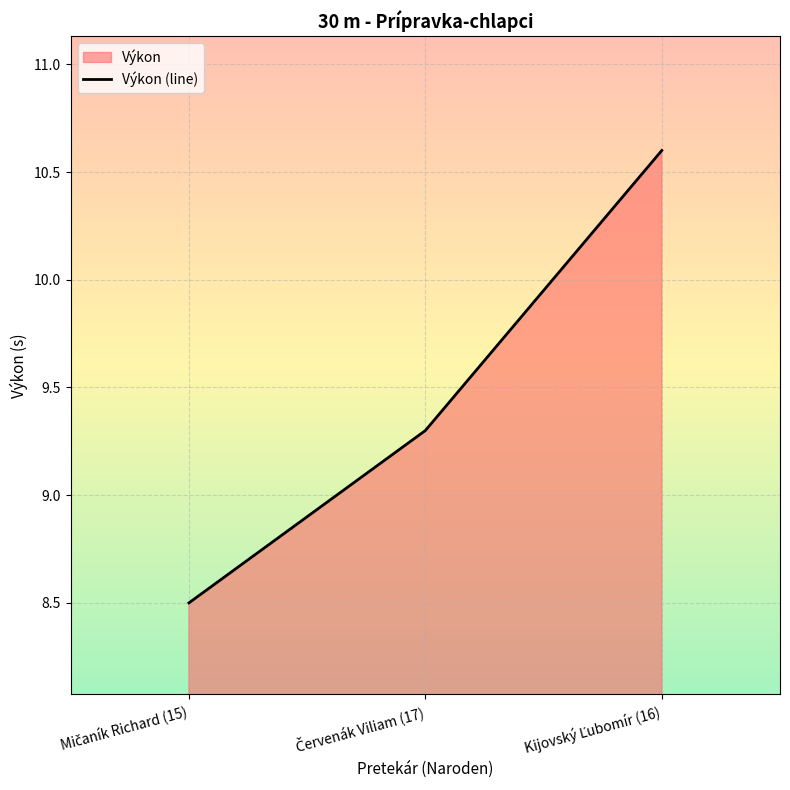

The chart shows a value of 18.5 at Kijovský Ľubomír (16). True or false?

False